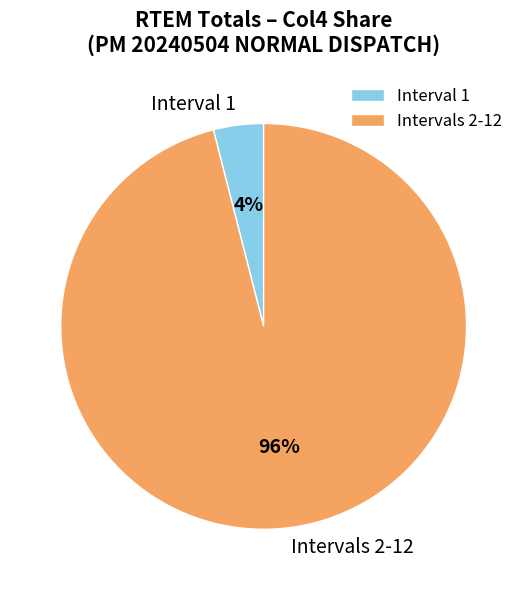

Count the number of slices in the pie.

2